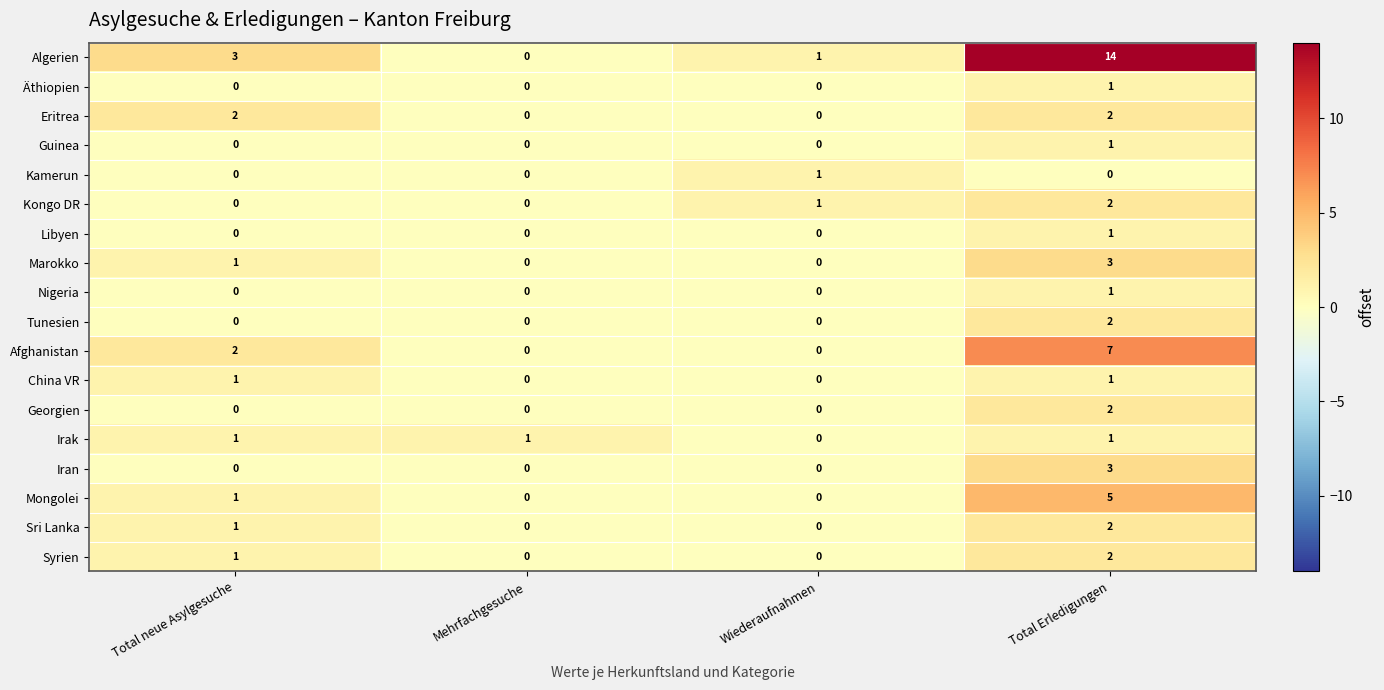

Which series has the largest range (max minus min)?

Algerien